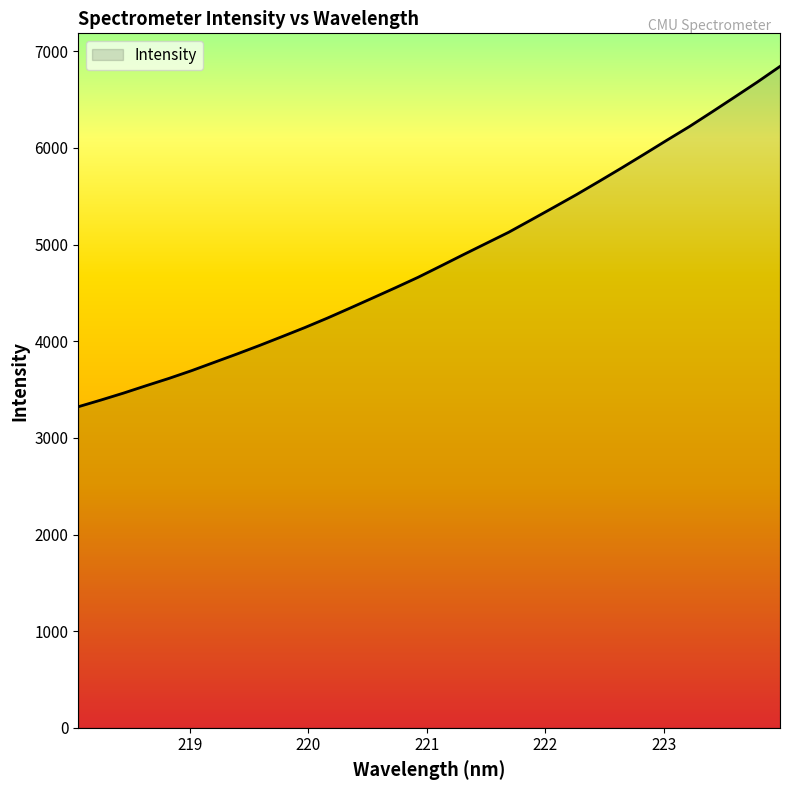

What is the maximum value shown in the chart?

6844.2